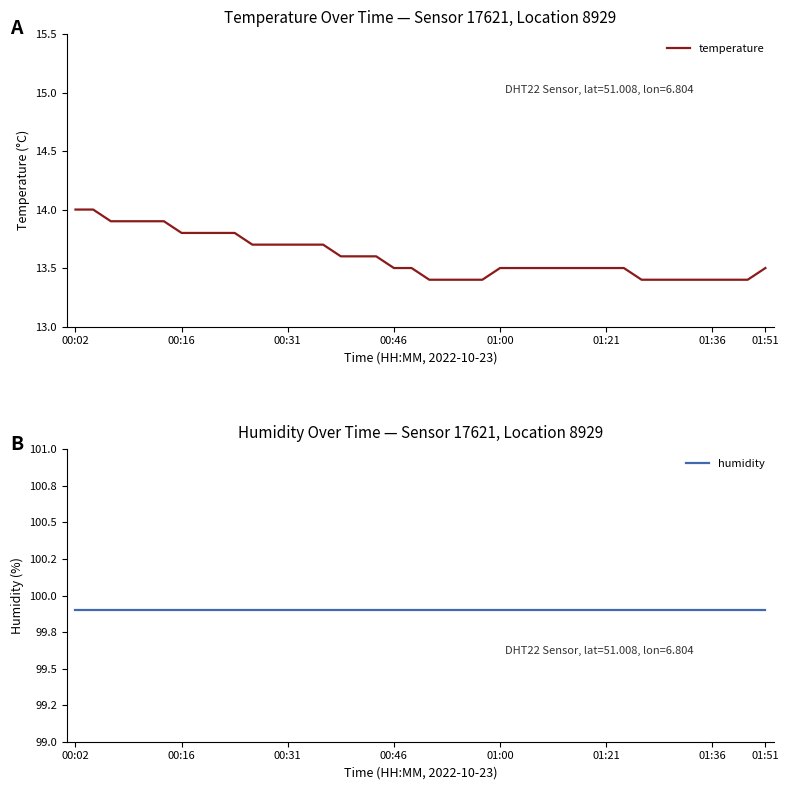

Where is temperature nearest to the value 13?

20